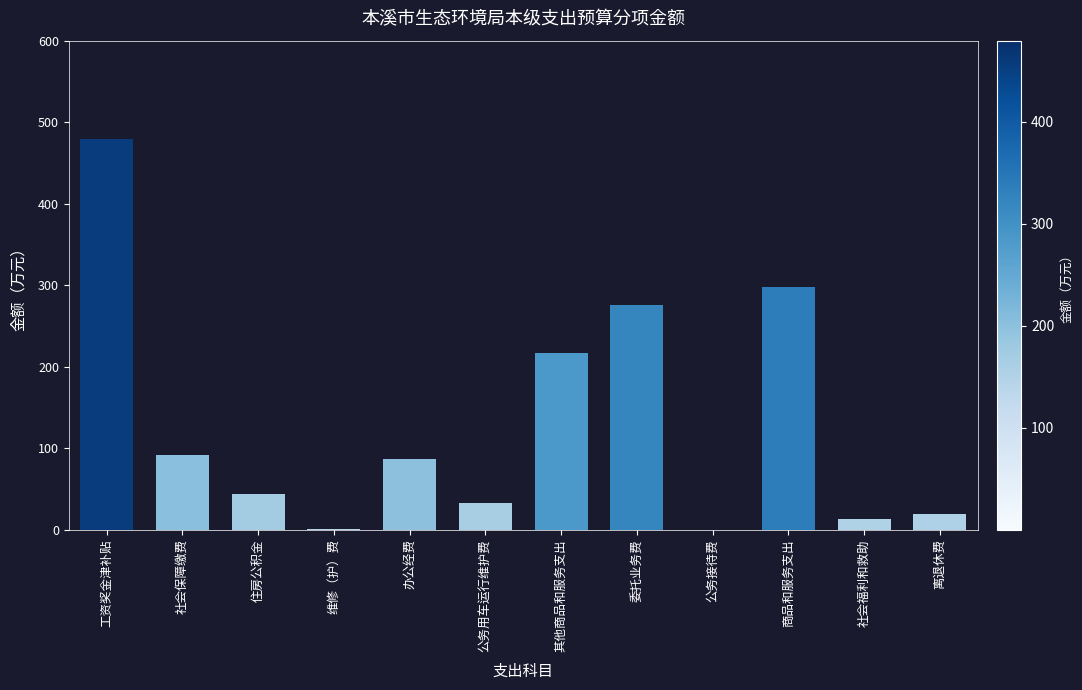

At which label is the value closest to 239?

其他商品和服务支出